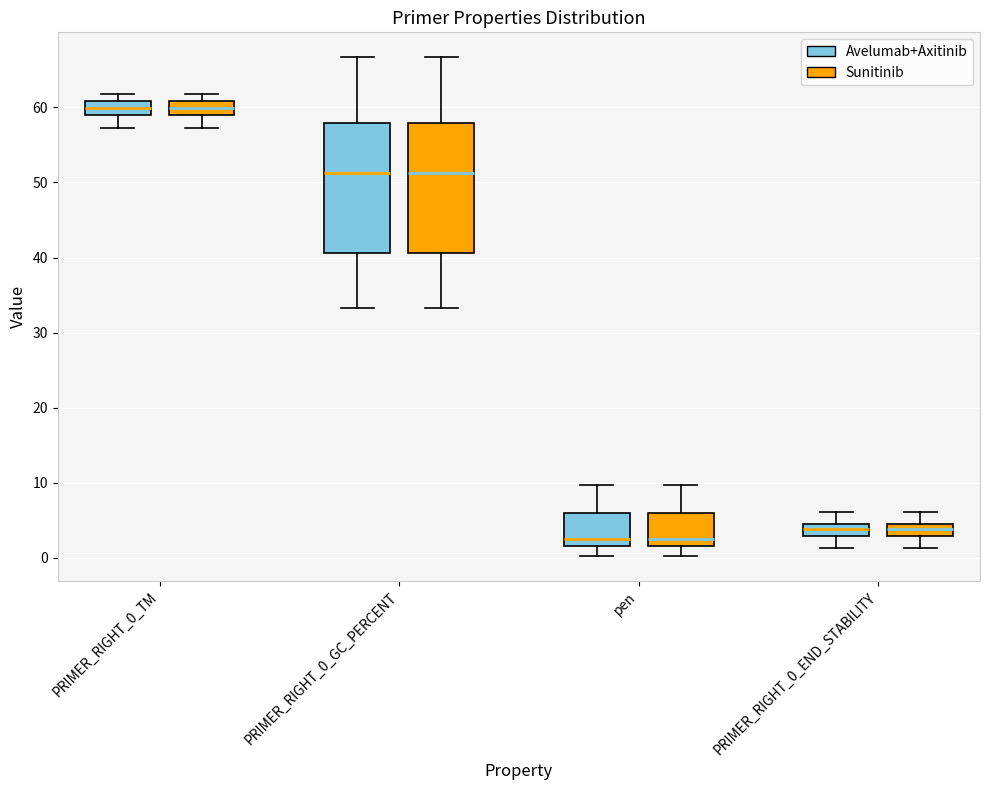

Reading left to right, transcribe this box plot: for each box, give where its median line is, the range the box spans, and where its two whiskers end, as read against the y-axis. The values are not printed on the chart, so give them approximately, as read against the axis.

PRIMER_RIGHT_0_TM (Avelumab+Axitinib): median 60, box 59 to 61, whiskers 57 to 62
PRIMER_RIGHT_0_TM (Sunitinib): median 60, box 59 to 61, whiskers 57 to 62
PRIMER_RIGHT_0_GC_PERCENT (Avelumab+Axitinib): median 51, box 41 to 58, whiskers 33 to 67
PRIMER_RIGHT_0_GC_PERCENT (Sunitinib): median 51, box 41 to 58, whiskers 33 to 67
pen (Avelumab+Axitinib): median 2 (just above the box's lower edge), box 2 to 6, whiskers 0 to 10
pen (Sunitinib): median 2 (just above the box's lower edge), box 2 to 6, whiskers 0 to 10
PRIMER_RIGHT_0_END_STABILITY (Avelumab+Axitinib): median 4, box 3 to 5, whiskers 1 to 6
PRIMER_RIGHT_0_END_STABILITY (Sunitinib): median 4, box 3 to 5, whiskers 1 to 6